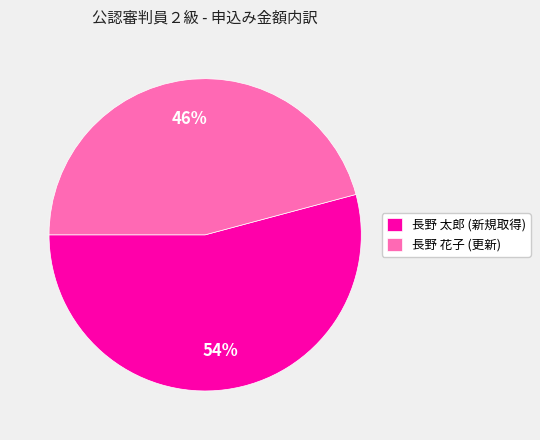

How many segments does this pie chart have?

2